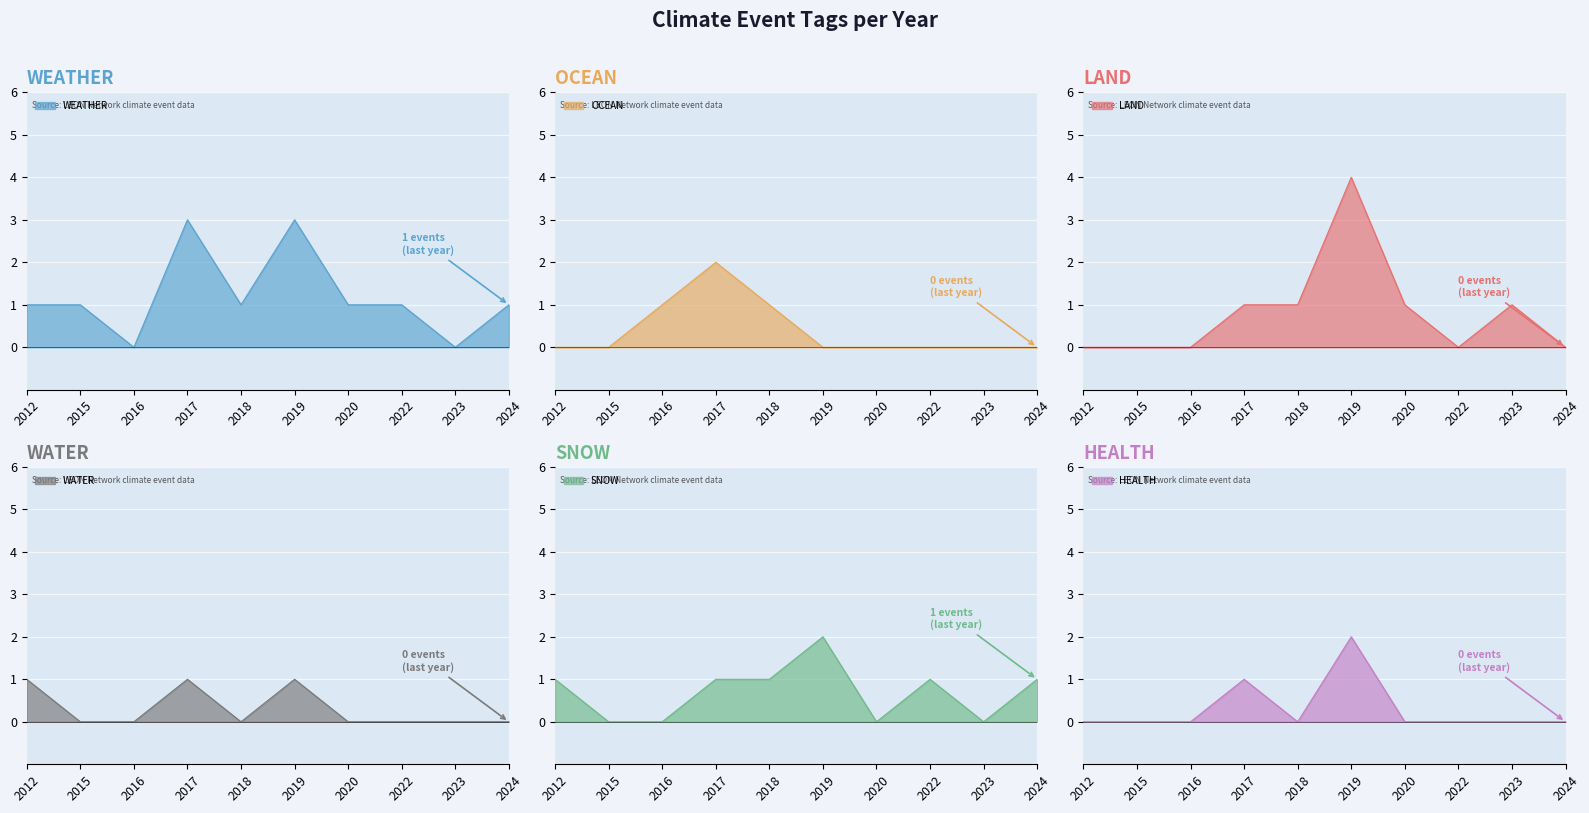

Rank the categories by LAND value from lowest to highest.

2012, 2015, 2016, 2022, 2024, 2017, 2018, 2020, 2023, 2019